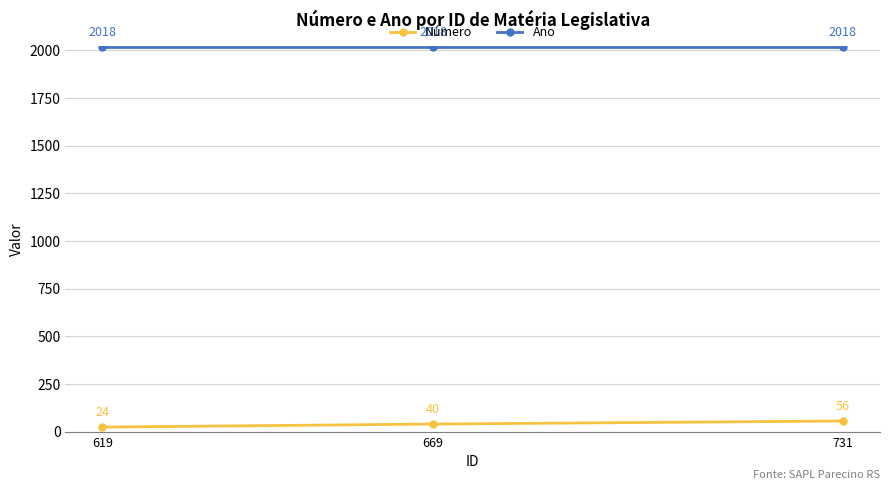

Where is Número nearest to the value 40?

669